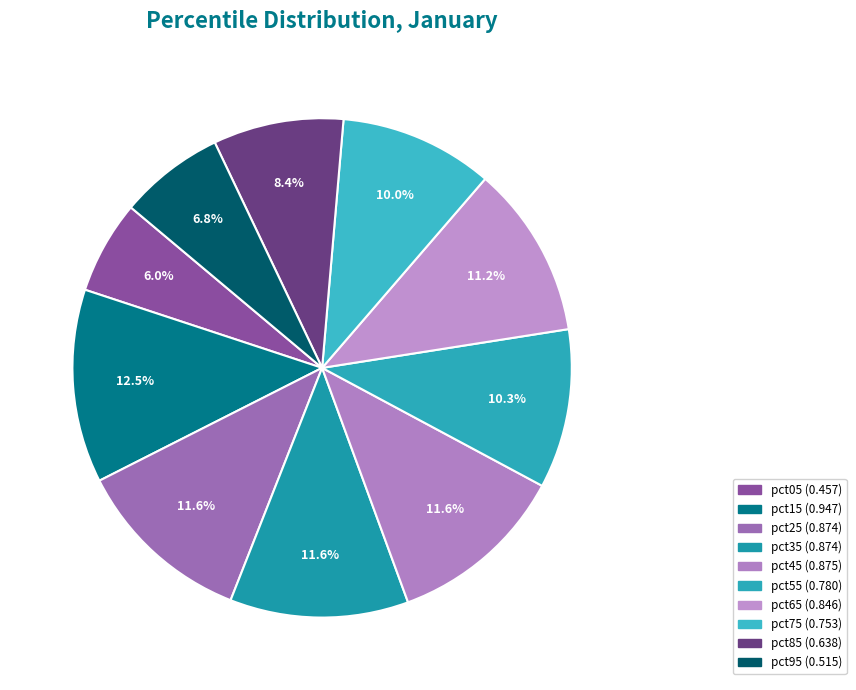

How many segments does this pie chart have?

10